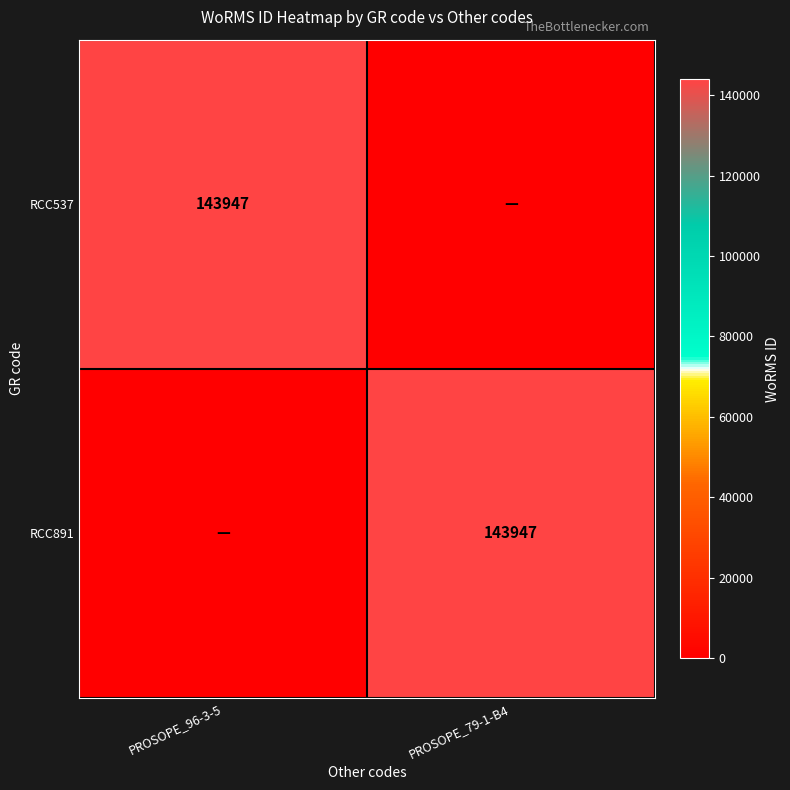

Is it true that RCC537 equals 249457 at PROSOPE_96-3-5?

False